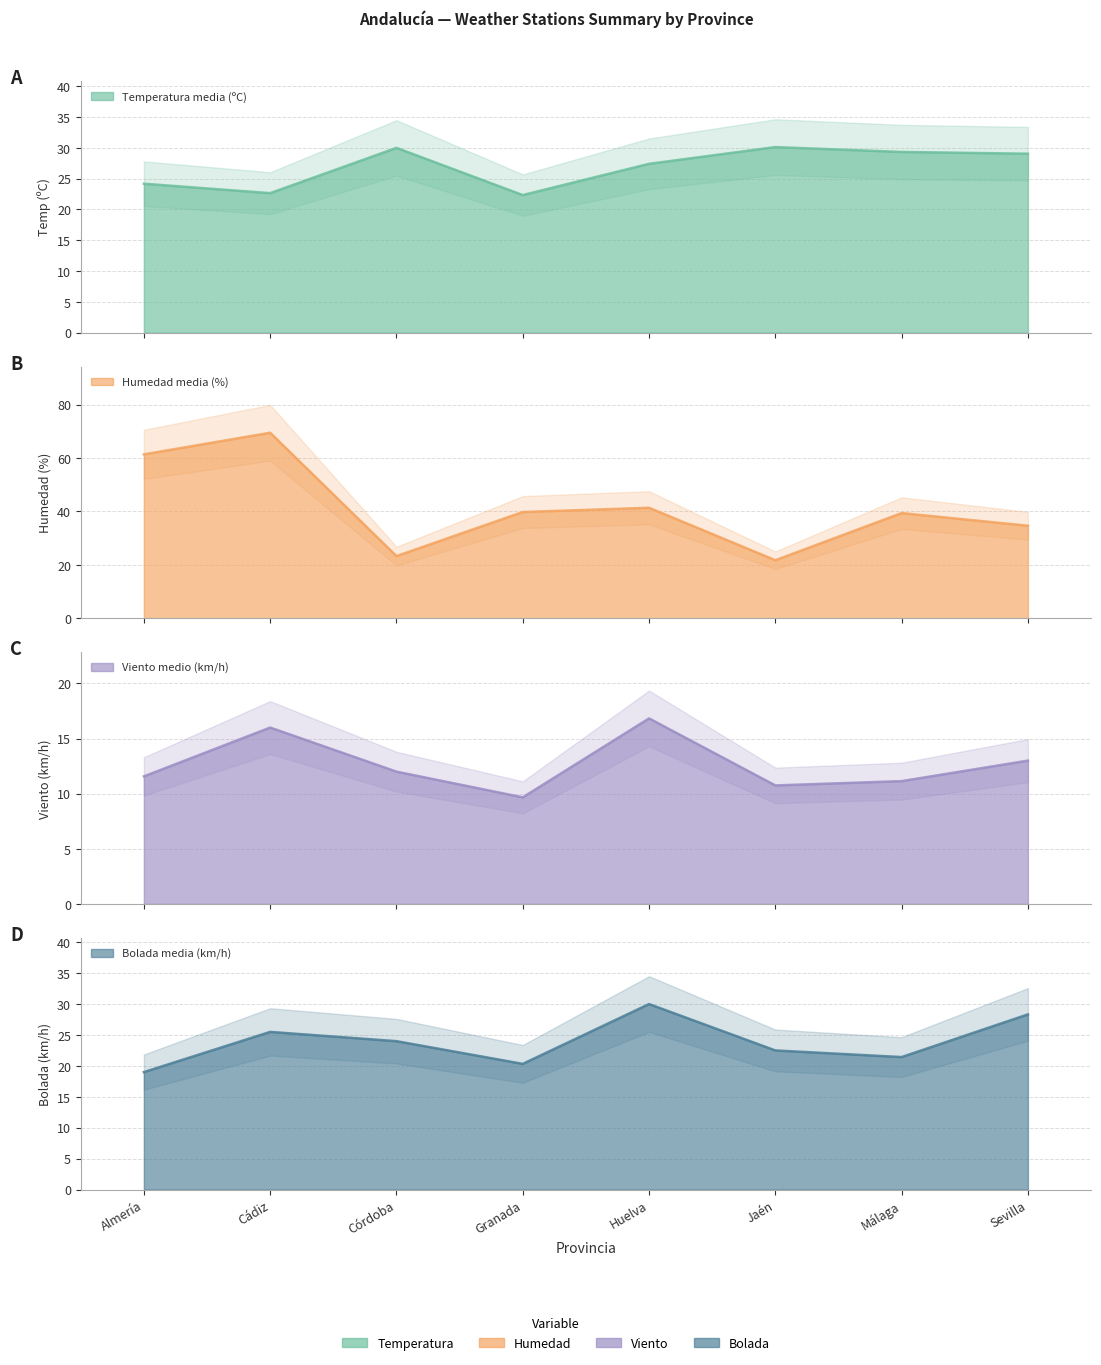

What is the label of the 2nd point from the right?

Málaga